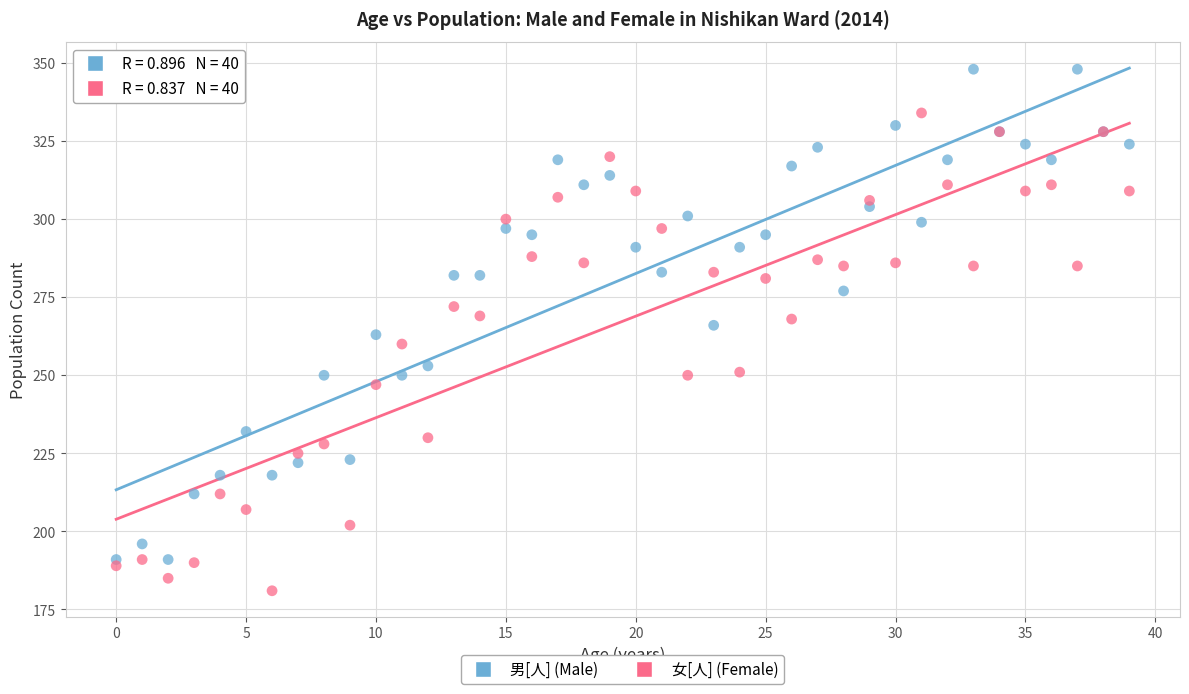

Which series contains the highest Y value?

男[人] (Male)